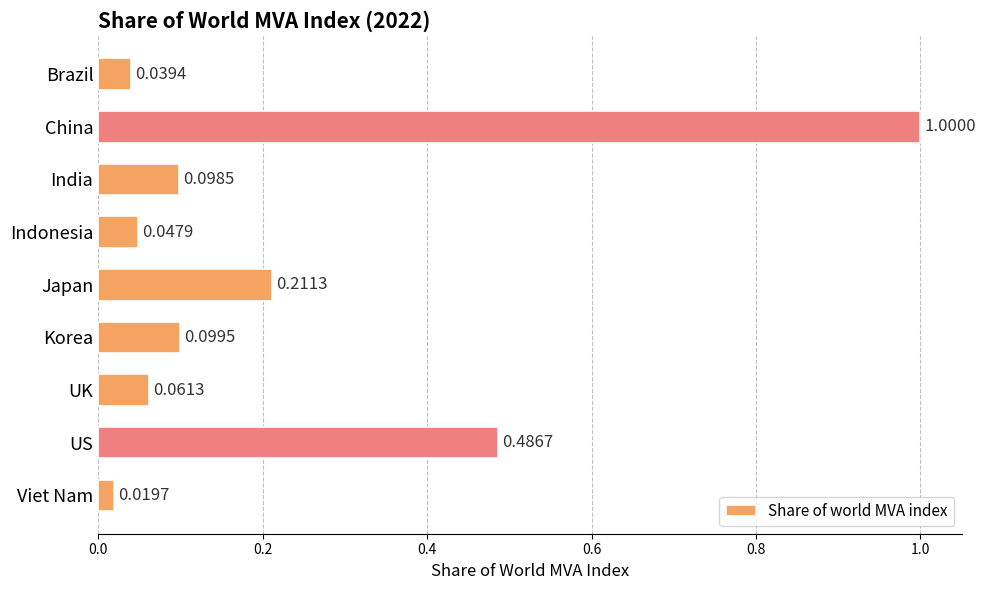

Which label corresponds to the smallest value in the chart?

Viet Nam